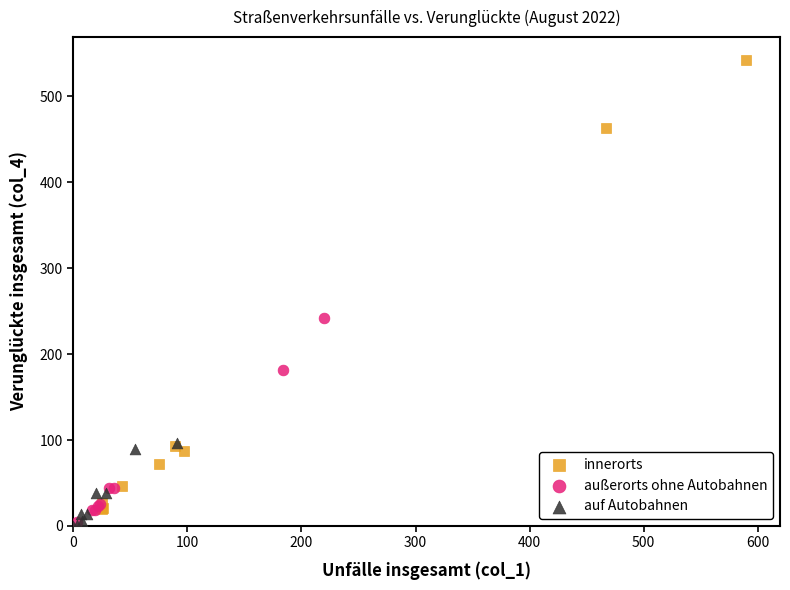

Which series has the largest Y range (max minus min)?

innerorts